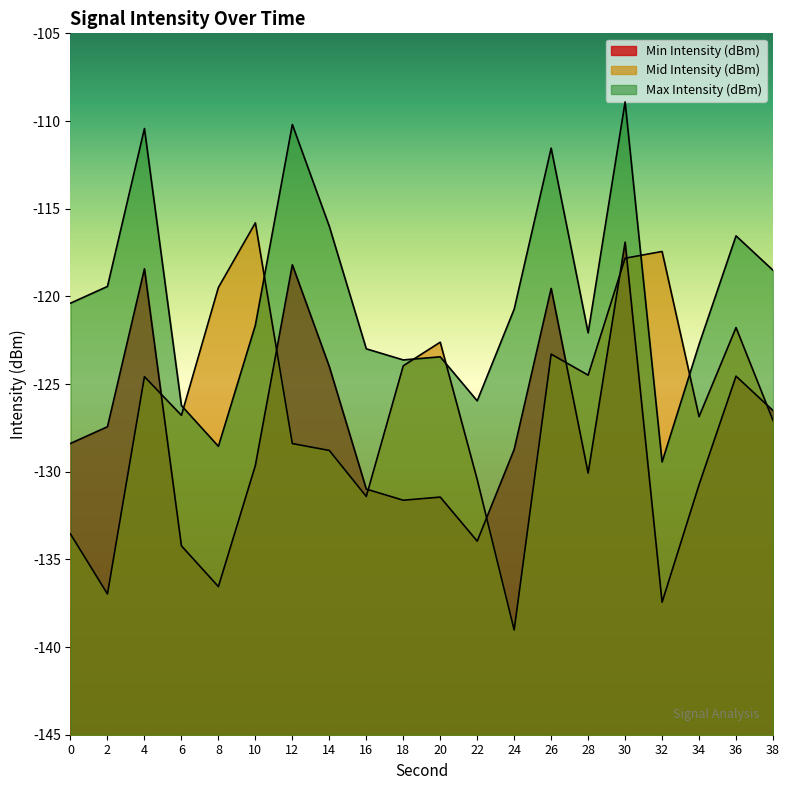

The Min Intensity (dBm) series shows -204.7 at 26. True or false?

False